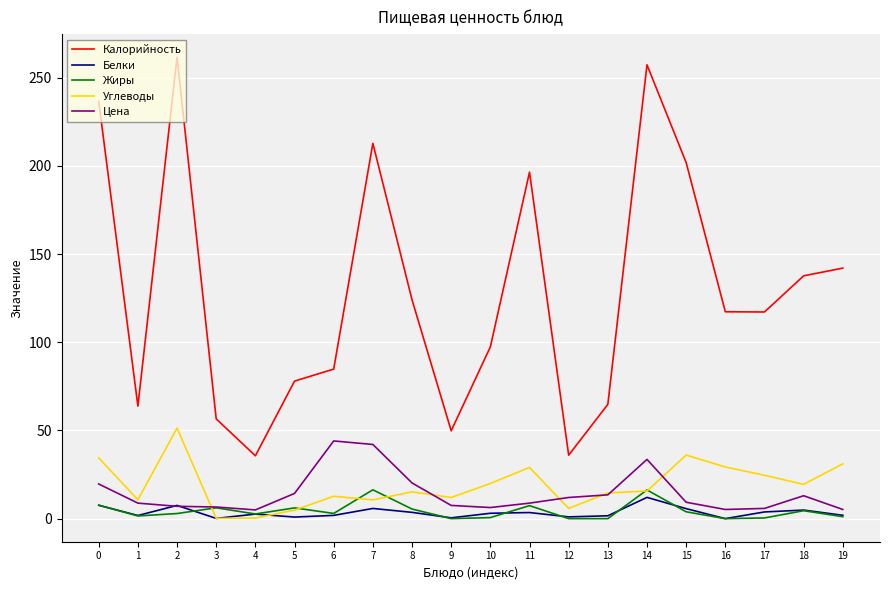

How many distinct data groups are displayed?

5